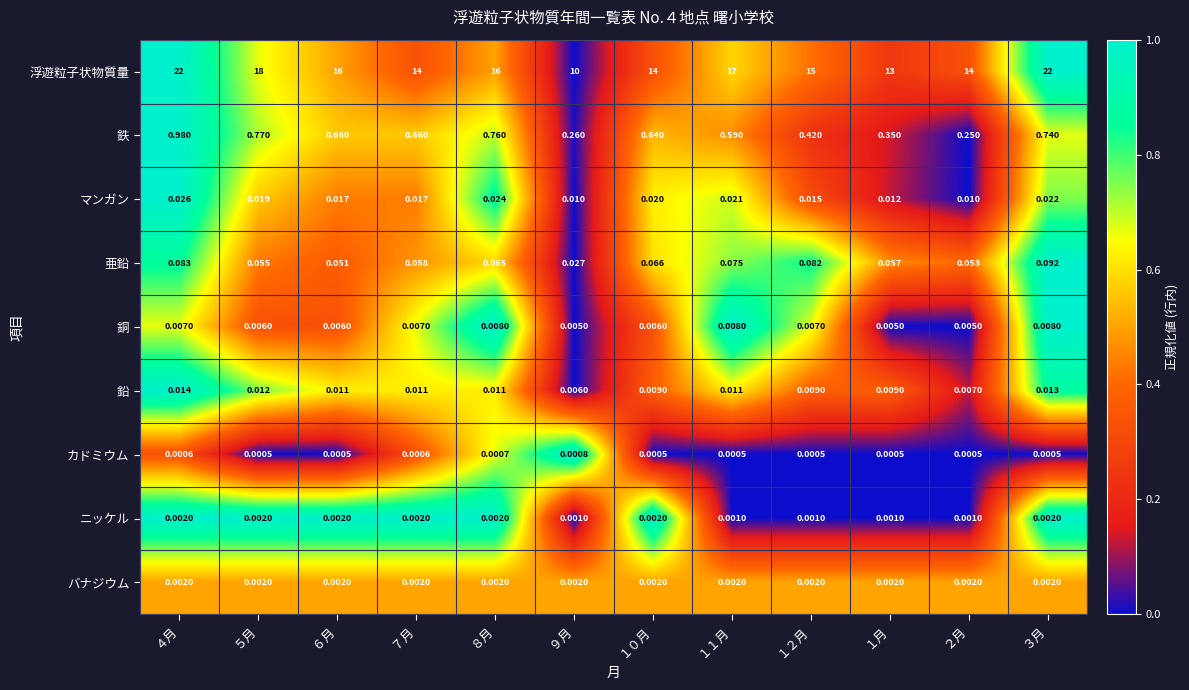

Which series has the widest spread of values?

浮遊粒子状物質量